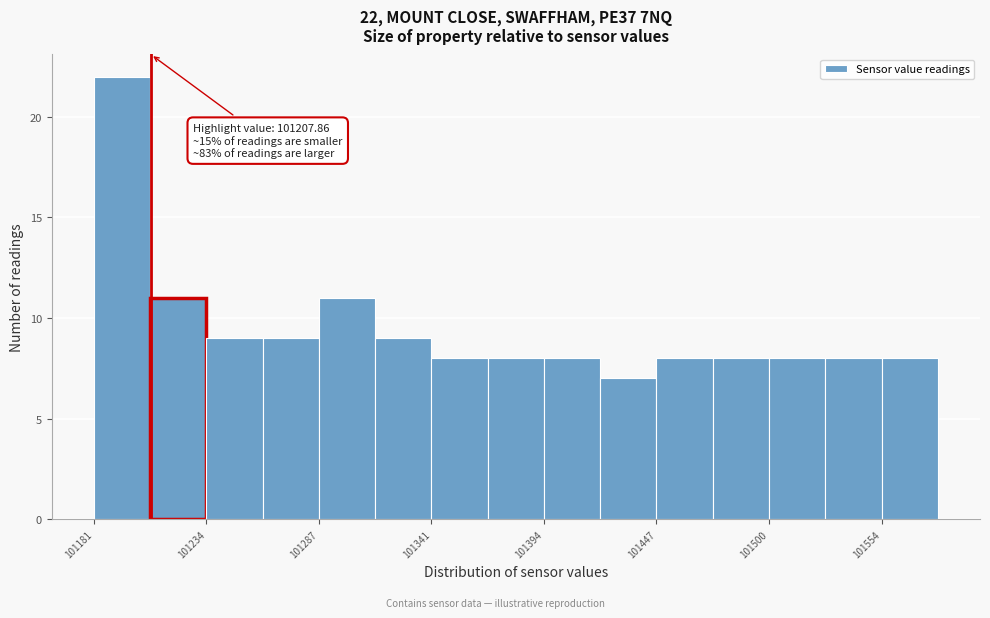

Read against the x-axis, roughly where is the centre of the tallest bar?

101190